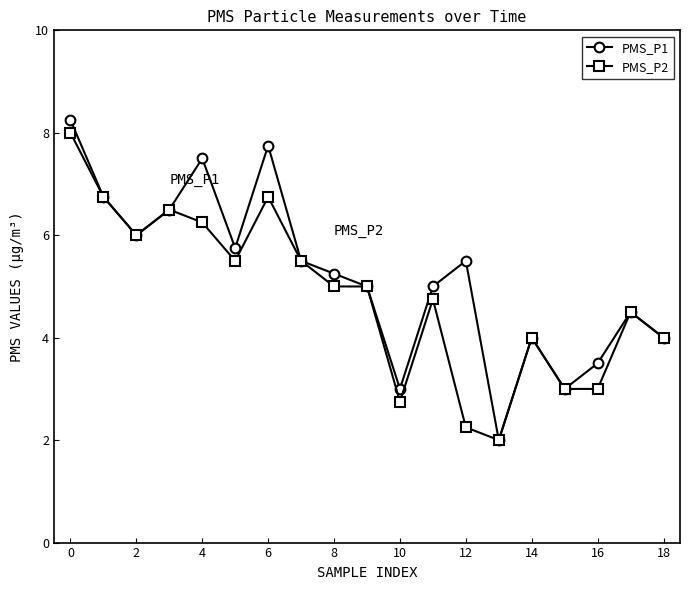

What is the smallest value displayed?

2.0